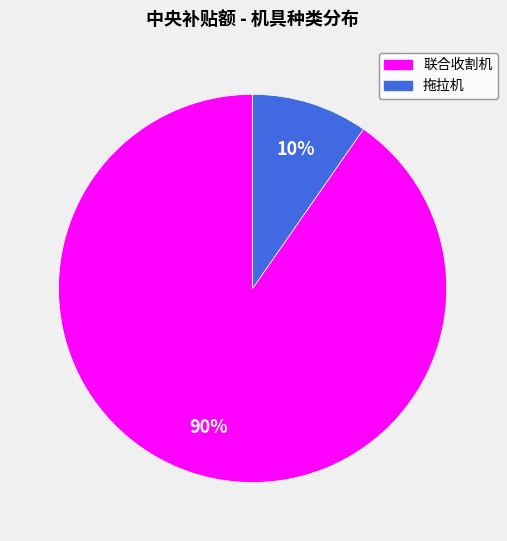

To the nearest percent, what is the average slice percentage?

50%